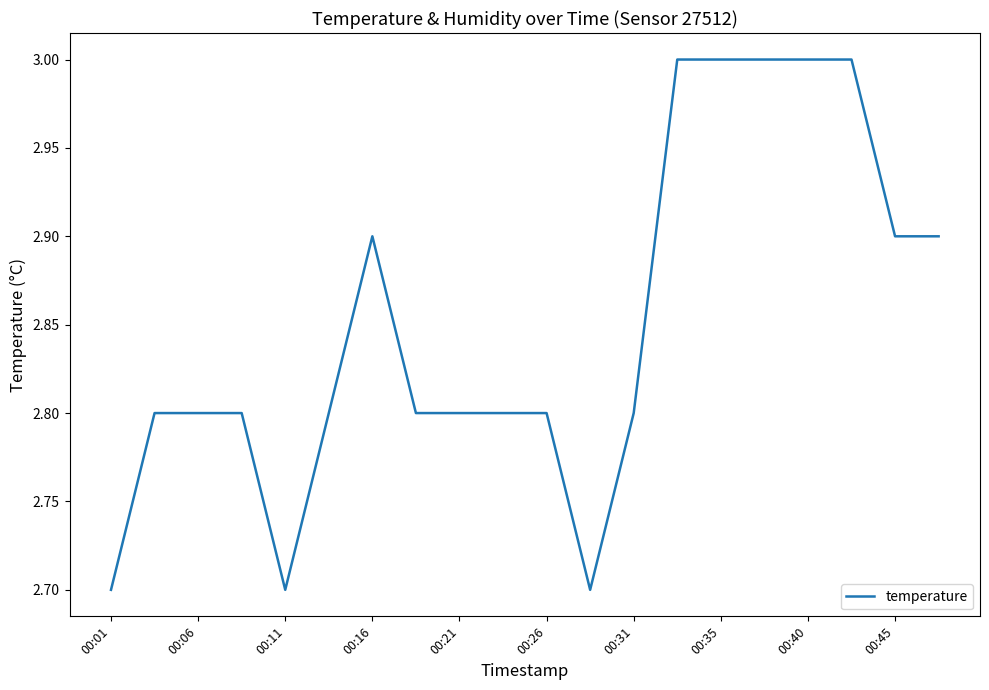

What is the smallest value displayed?

2.7